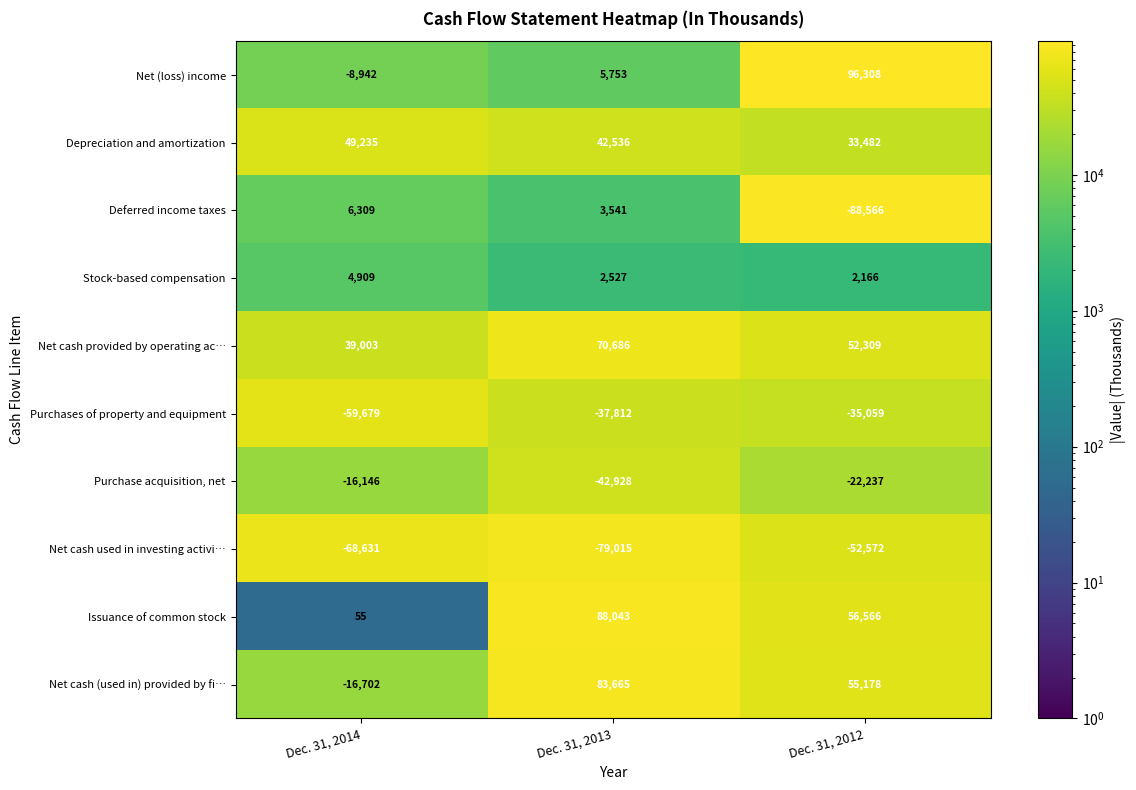

How many Issuance of common stock values are between 55 and 88043?

3